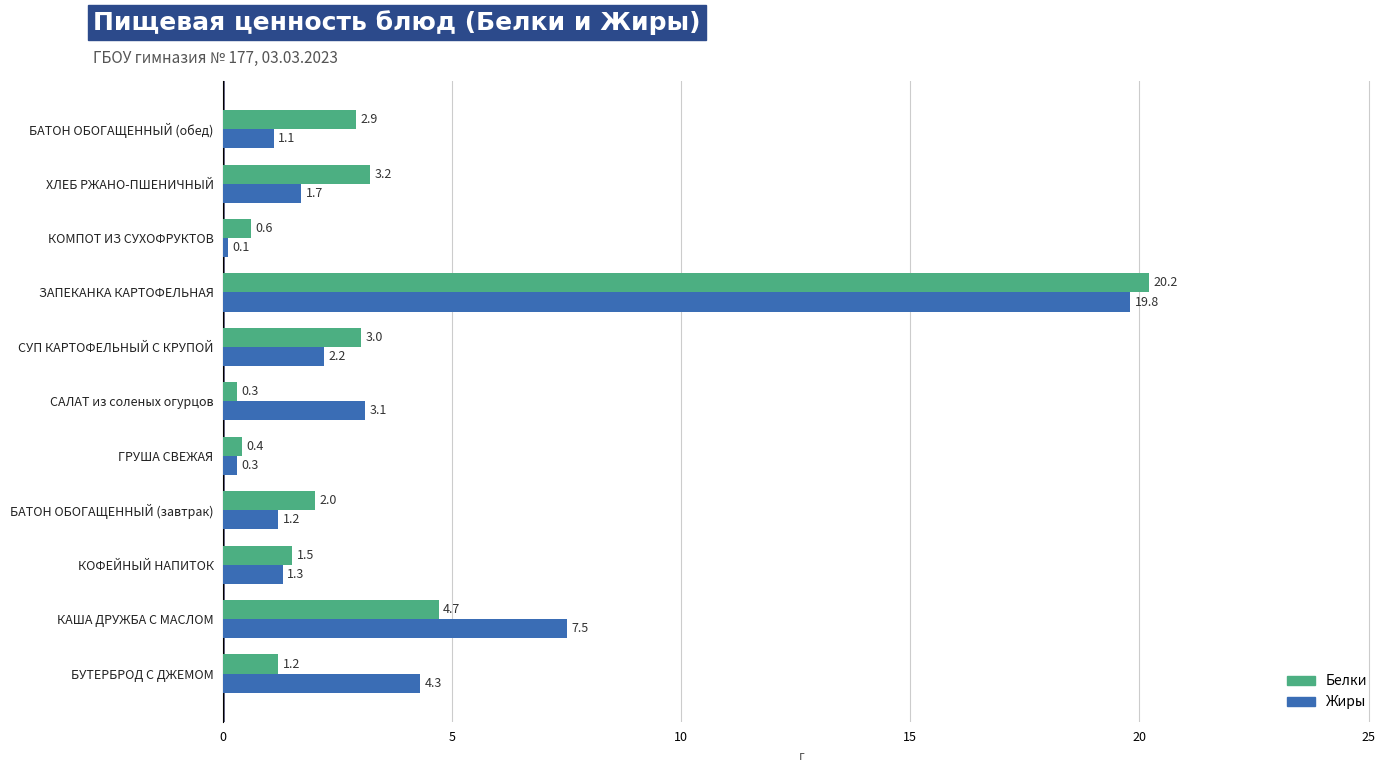

What is the difference between the highest and lowest values at КОМПОТ ИЗ СУХОФРУКТОВ?

0.5